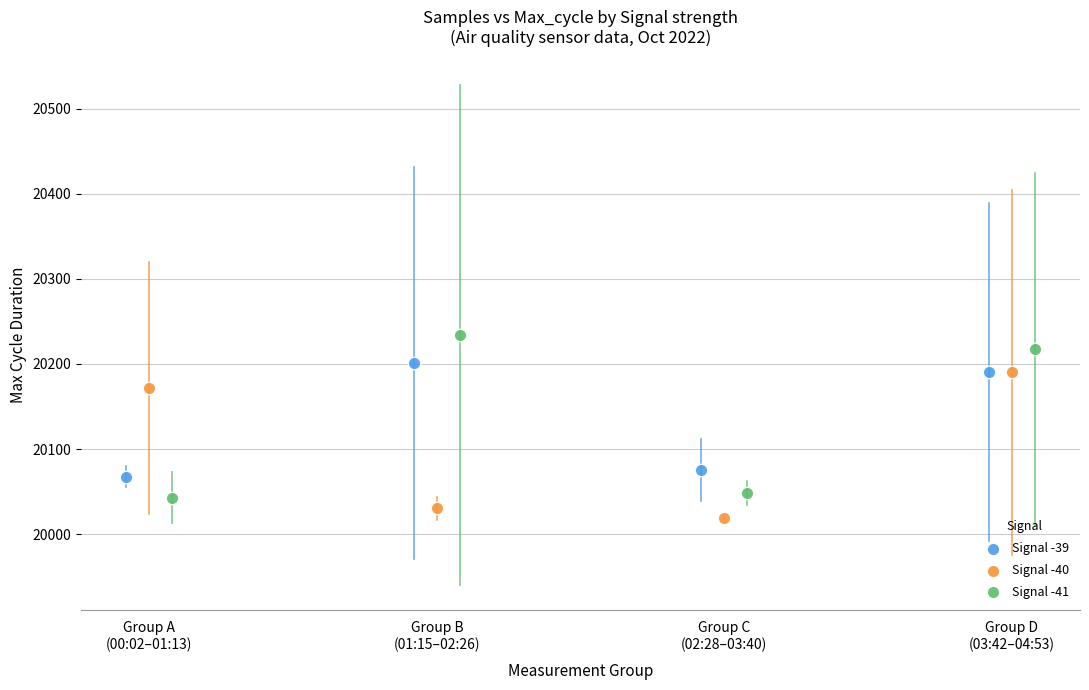

Which series contains the highest Y value?

Signal -41